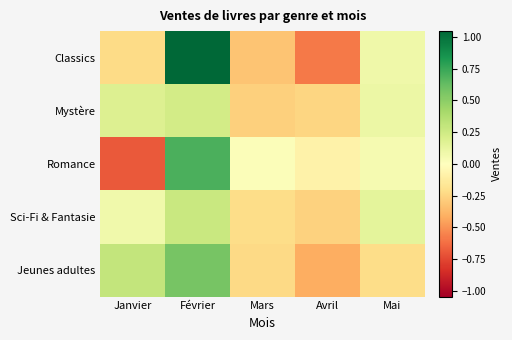

At Février, list the series in order from largest to smallest.

Classics, Romance, Jeunes adultes, Sci-Fi & Fantasie, Mystère